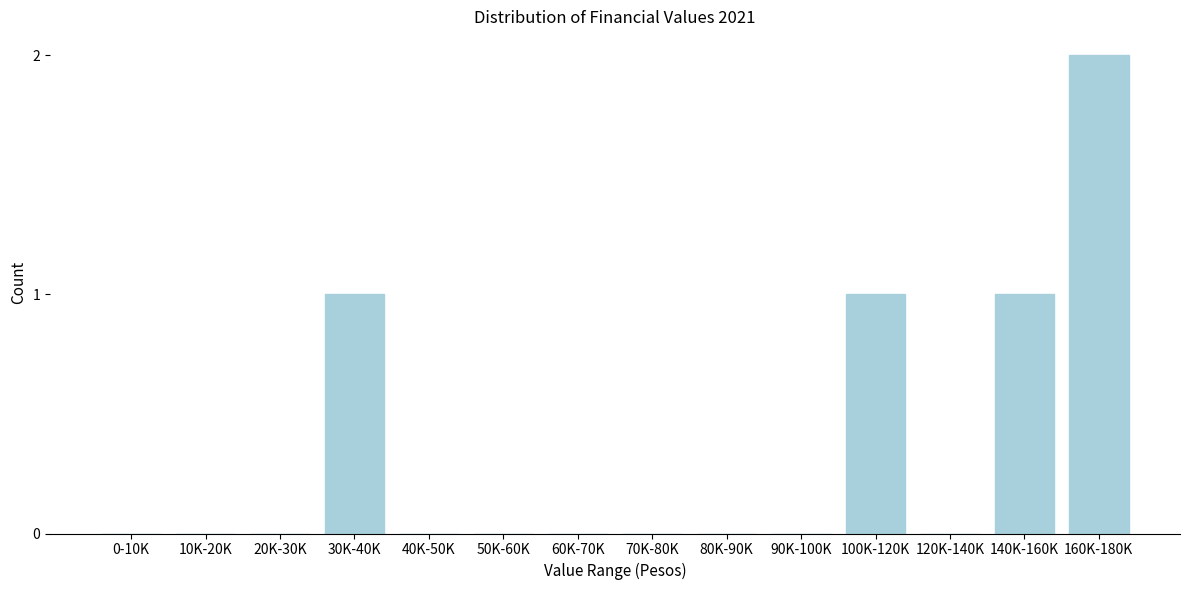

Reading left to right, list all the values displayed in this chart.

0-10K=0	10K-20K=0	20K-30K=0	30K-40K=1	40K-50K=0	50K-60K=0	60K-70K=0	70K-80K=0	80K-90K=0	90K-100K=0	100K-120K=1	120K-140K=0	140K-160K=1	160K-180K=2